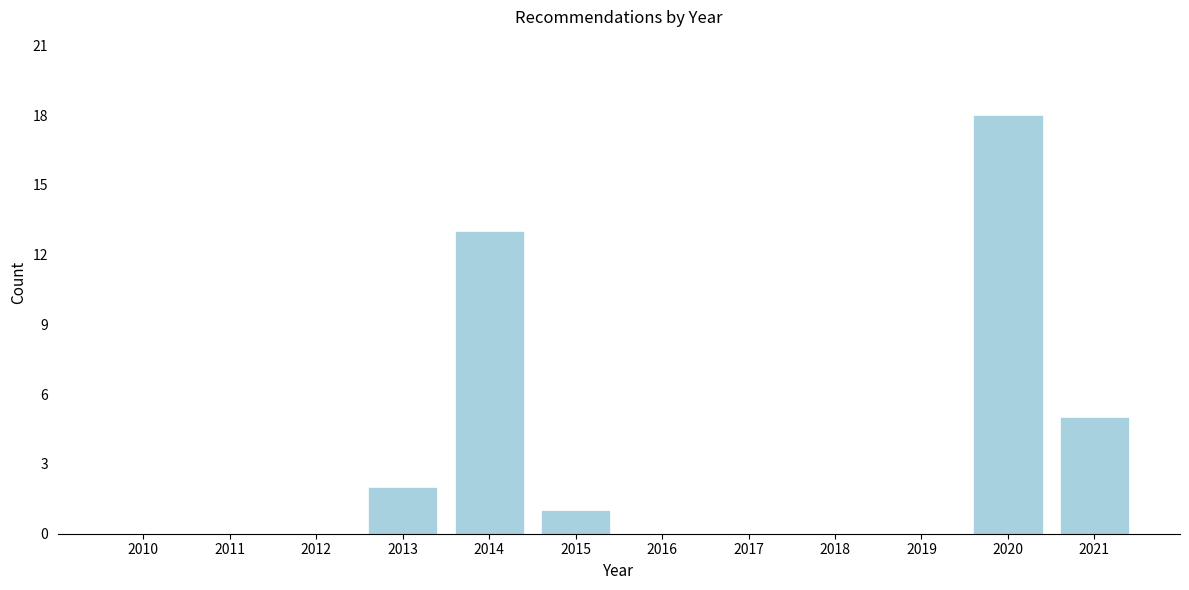

Reading left to right, list all the values displayed in this chart.

2010=0	2011=0	2012=0	2013=2	2014=13	2015=1	2016=0	2017=0	2018=0	2019=0	2020=18	2021=5